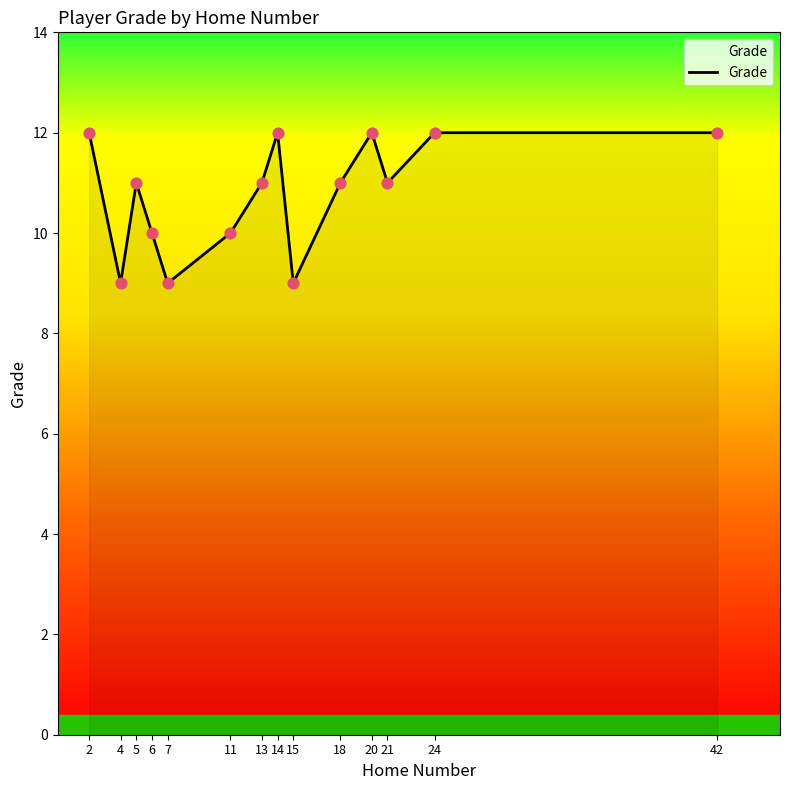

Between 20 and 15, which is larger?

20